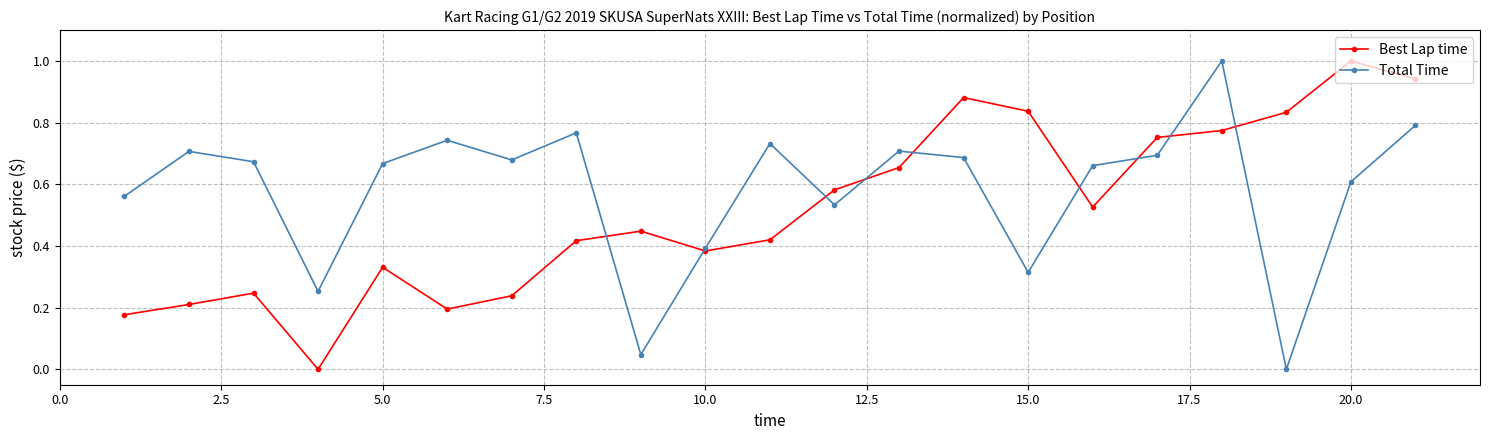

True or false: Best Lap time has more than 2 interior local peaks.

True